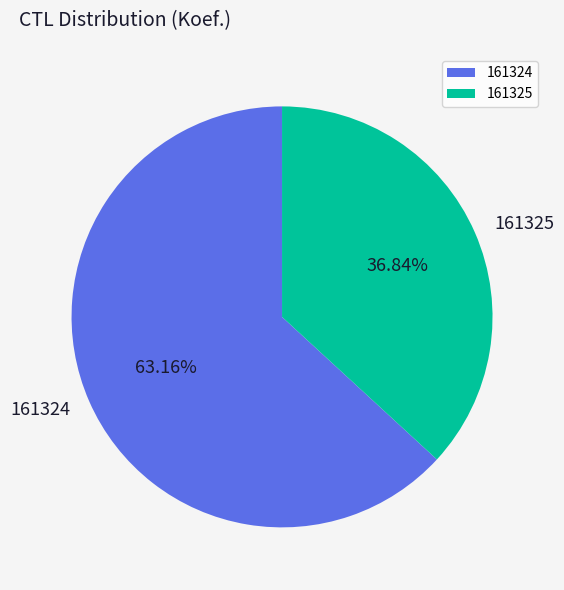

What is the ratio of the value at 161325 to the value at 161324?

0.6